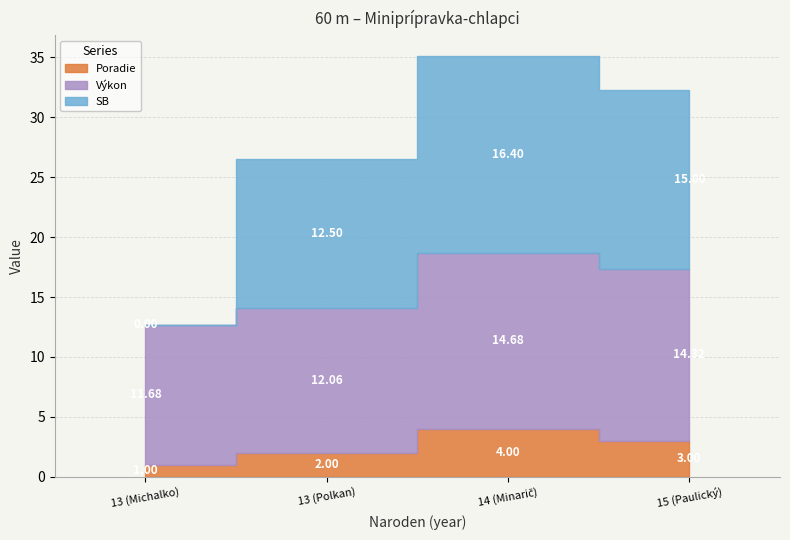

True or false: Výkon and Poradie intersect in this chart.

False